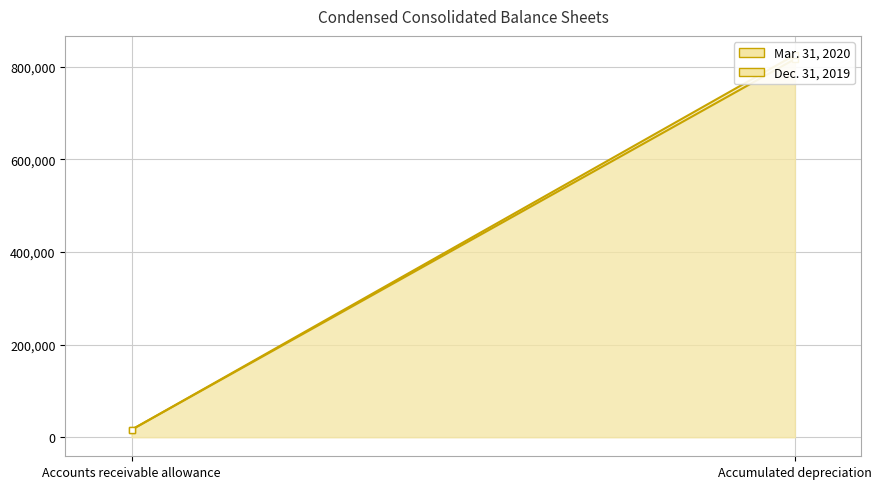

The Dec. 31, 2019 series shows 397832 at Accumulated depreciation. True or false?

False